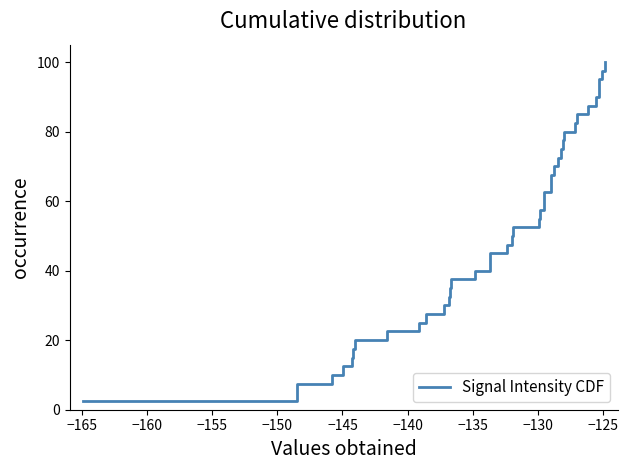

What is the greatest value displayed?

100.0